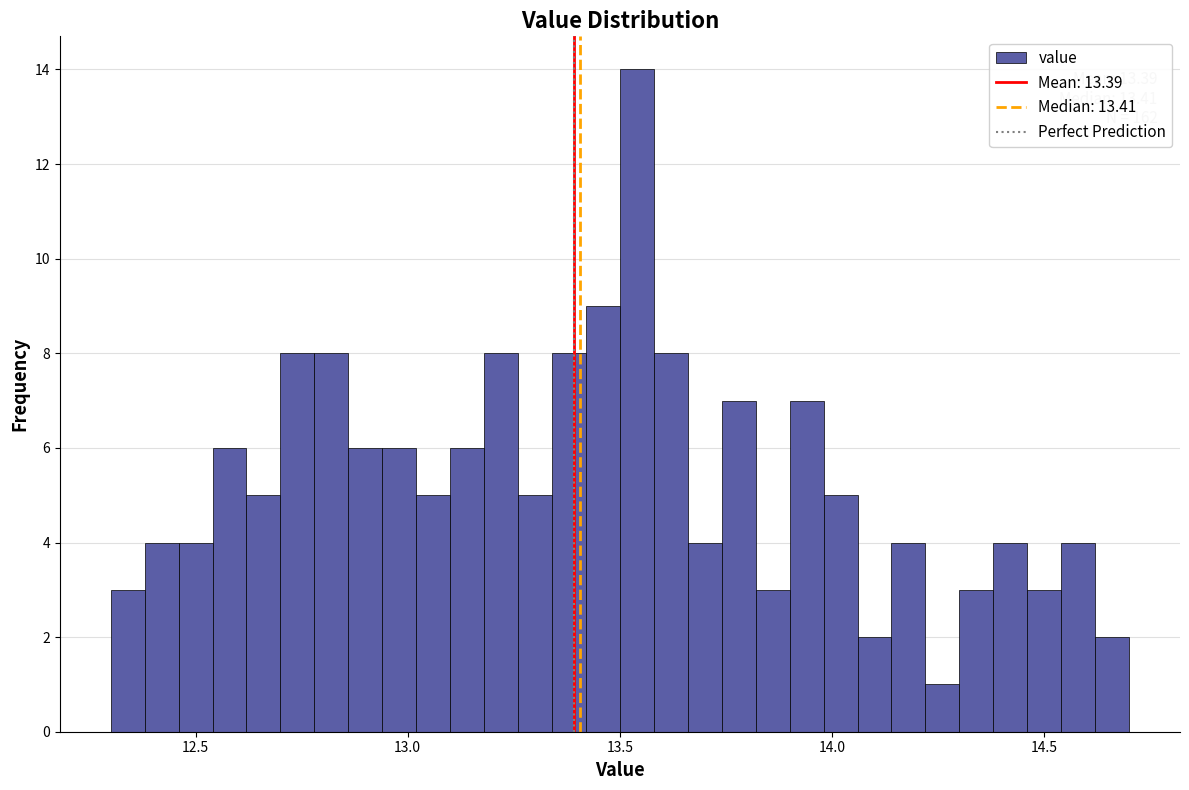

Read against the x-axis, roughly where is the centre of the tallest bar?

13.55